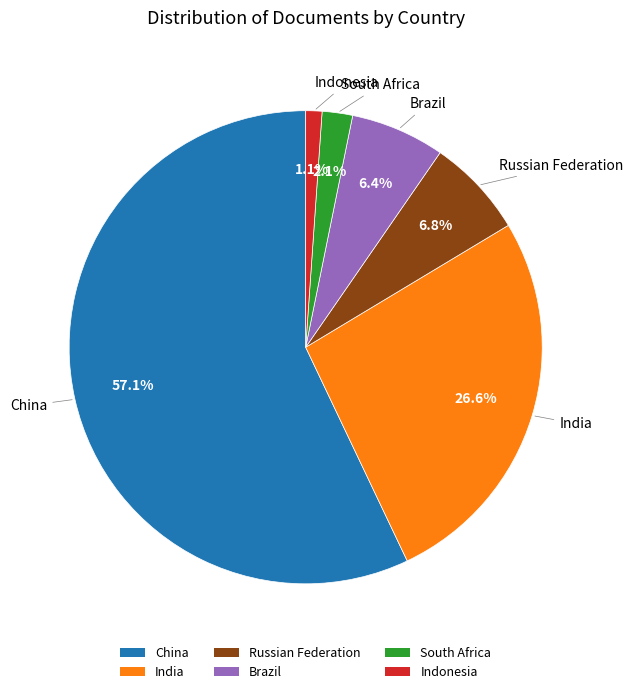

Which has a higher value, Brazil or South Africa?

Brazil